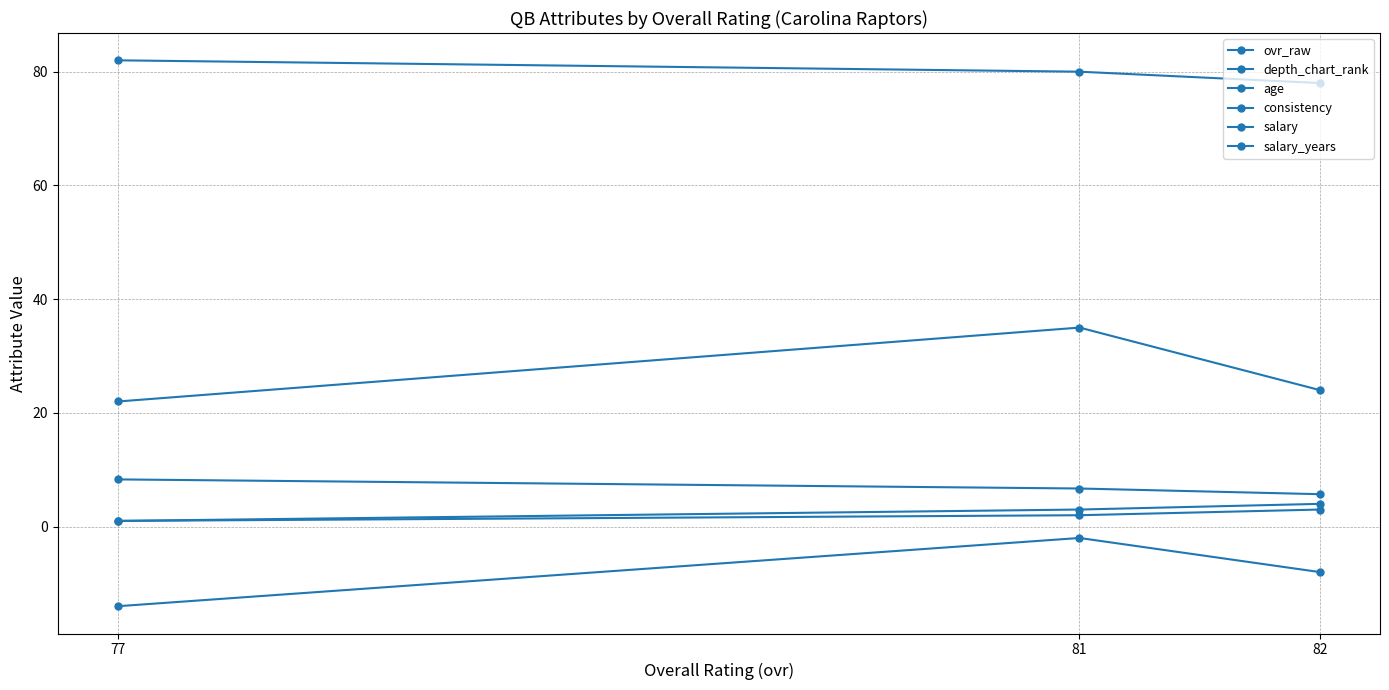

Is this an area chart (filled region under the line)?

No